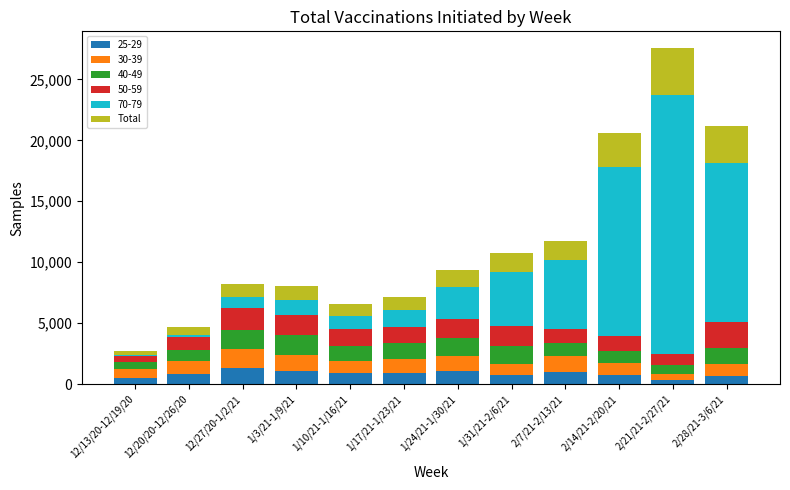

At which category is the sum across all series the highest?

2/21/21-2/27/21